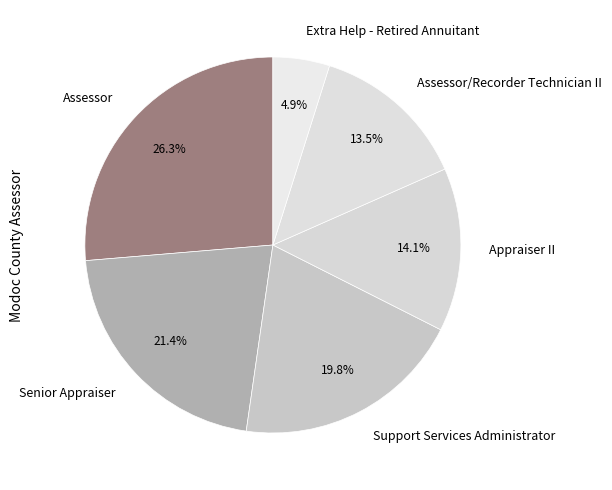

What is the largest slice in the pie chart?

Assessor